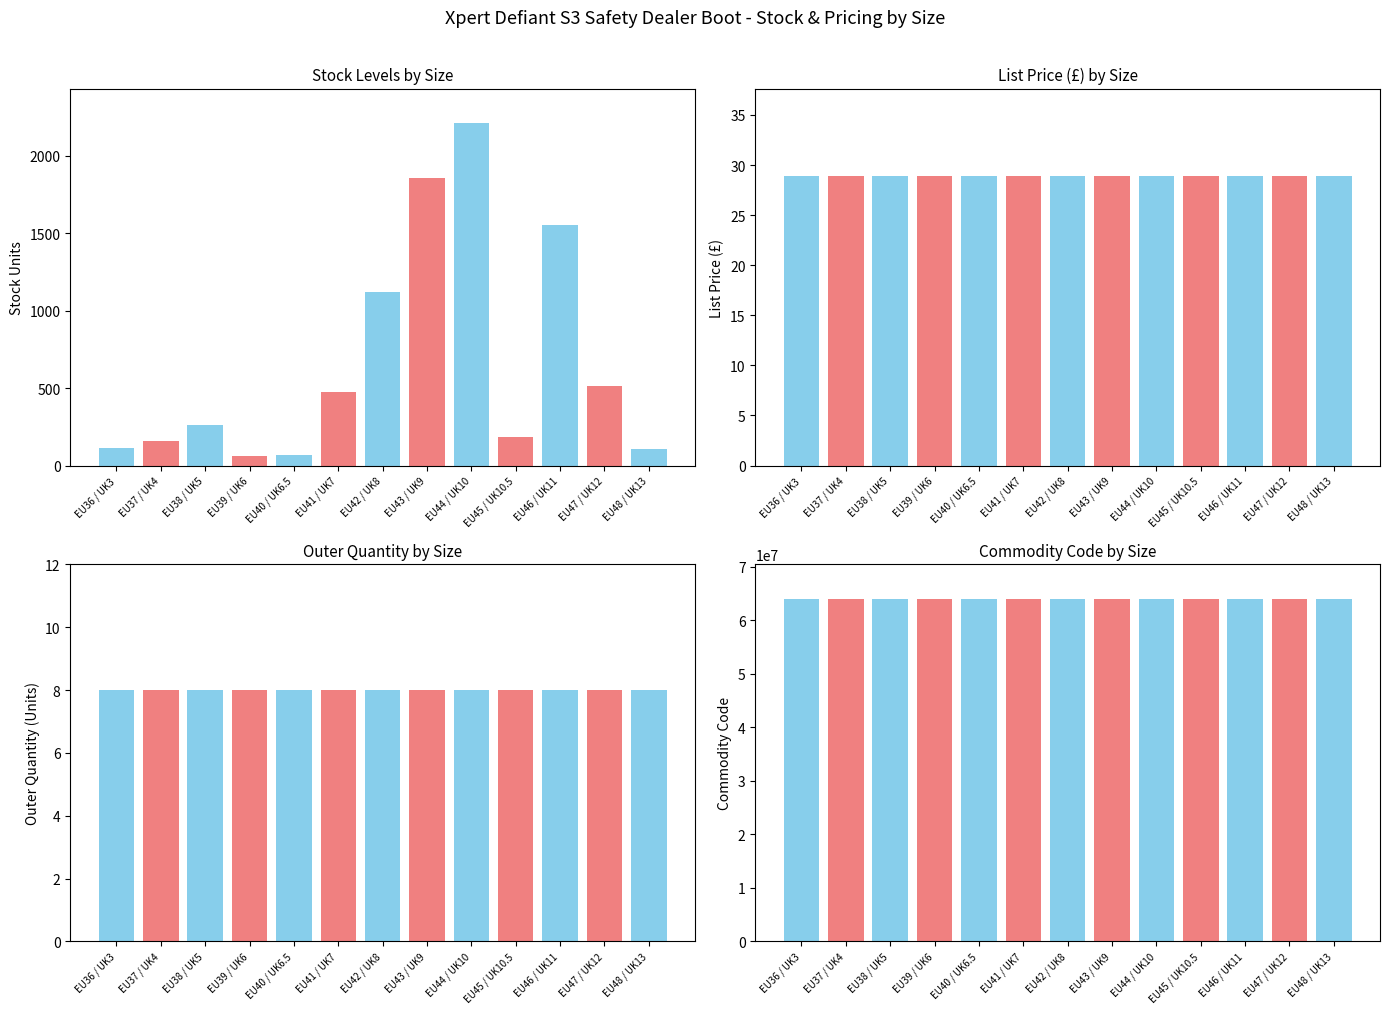

How many groups of bars are there?

13